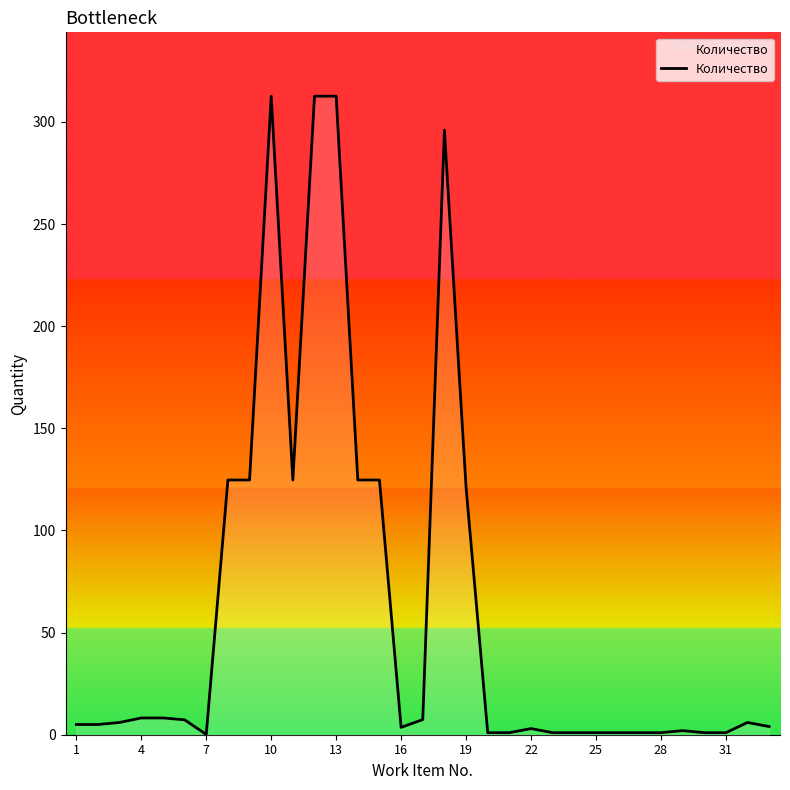

What is the greatest value displayed?

312.6